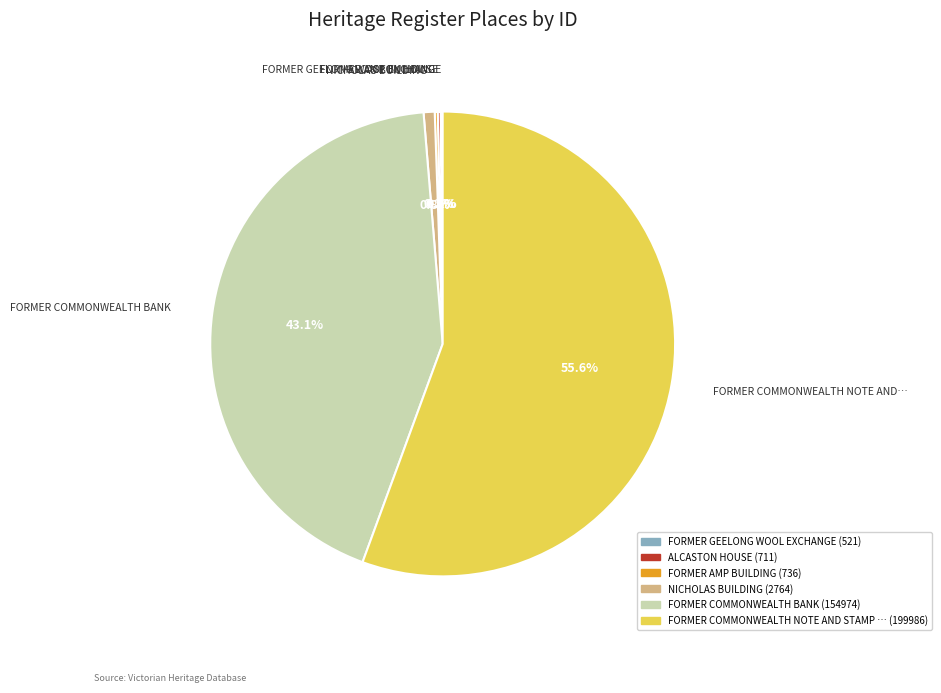

Does any single category account for the majority?

Yes